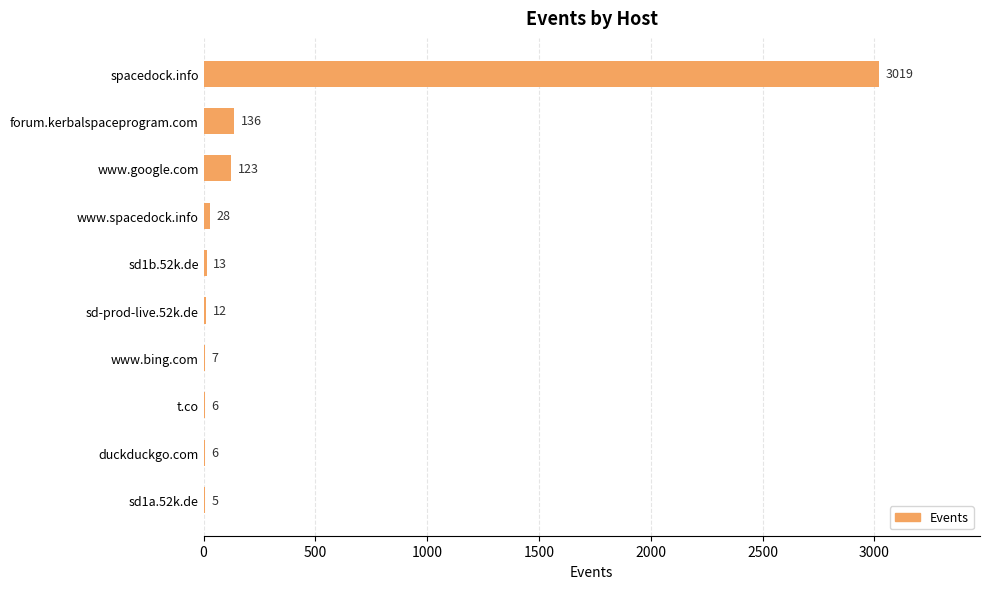

Reading bottom to top, transcribe all the data shown in this chart.

sd1a.52k.de=5	duckduckgo.com=6	t.co=6	www.bing.com=7	sd-prod-live.52k.de=12	sd1b.52k.de=13	www.spacedock.info=28	www.google.com=123	forum.kerbalspaceprogram.com=136	spacedock.info=3019